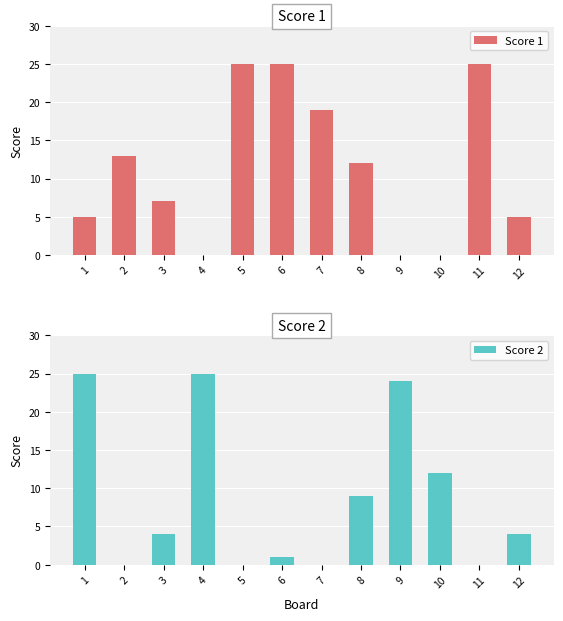

Rank the categories by Score 1 value from lowest to highest.

4, 9, 10, 1, 12, 3, 8, 2, 7, 5, 6, 11